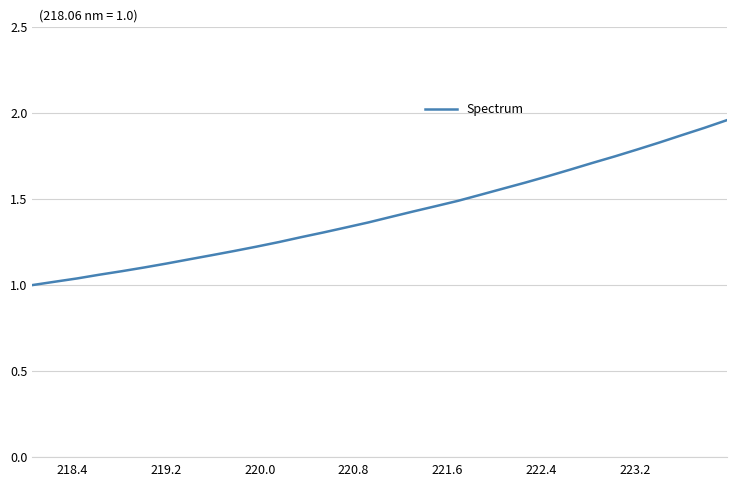

True or false: the data has more than 2 interior local peaks.

False